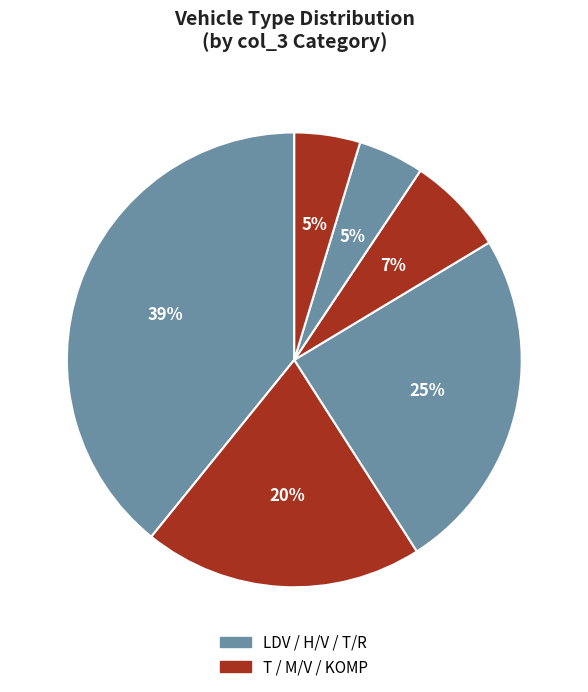

How many slices are in this pie chart?

6